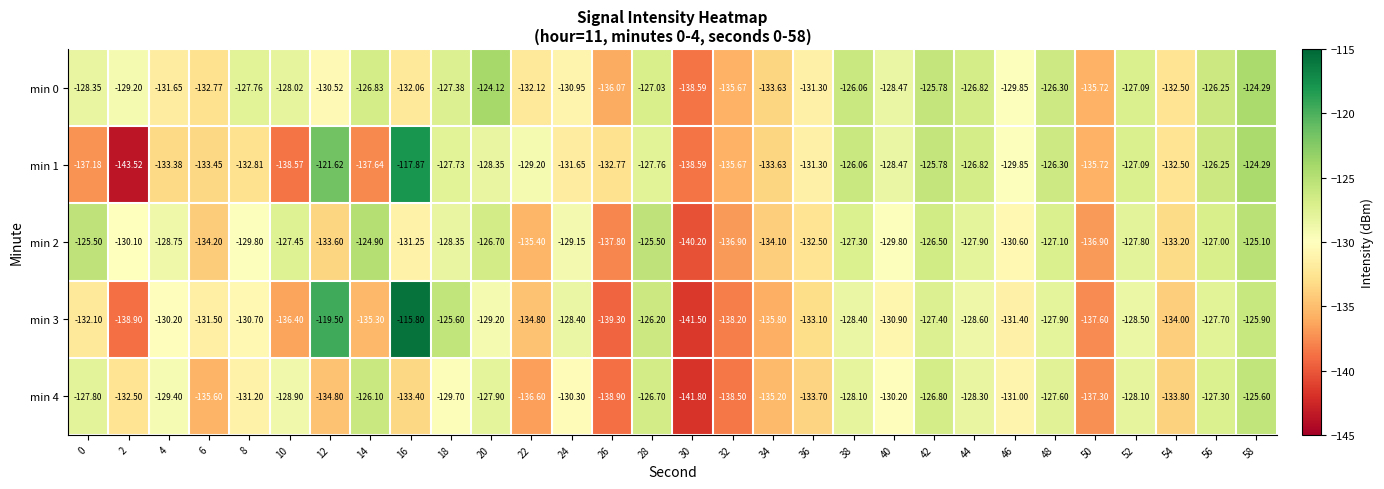

Is the value of min 3 at 20 greater than the value of min 1 at 16?

No